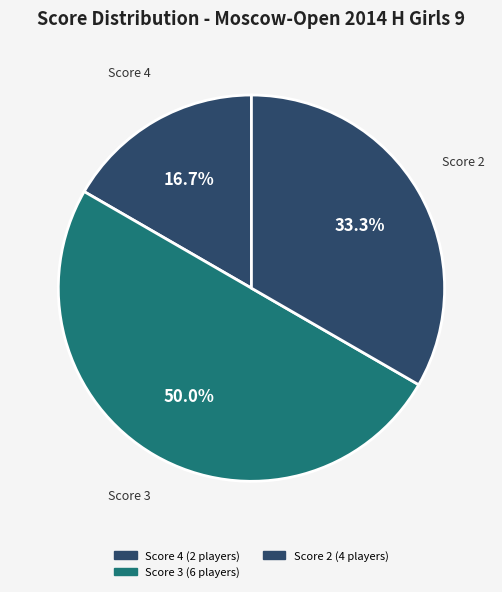

How many segments does this pie chart have?

3